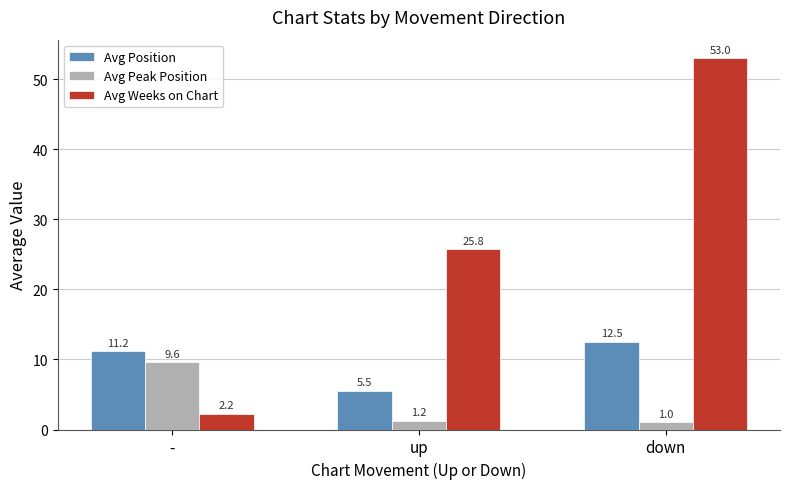

At which category is the sum across all series the highest?

down